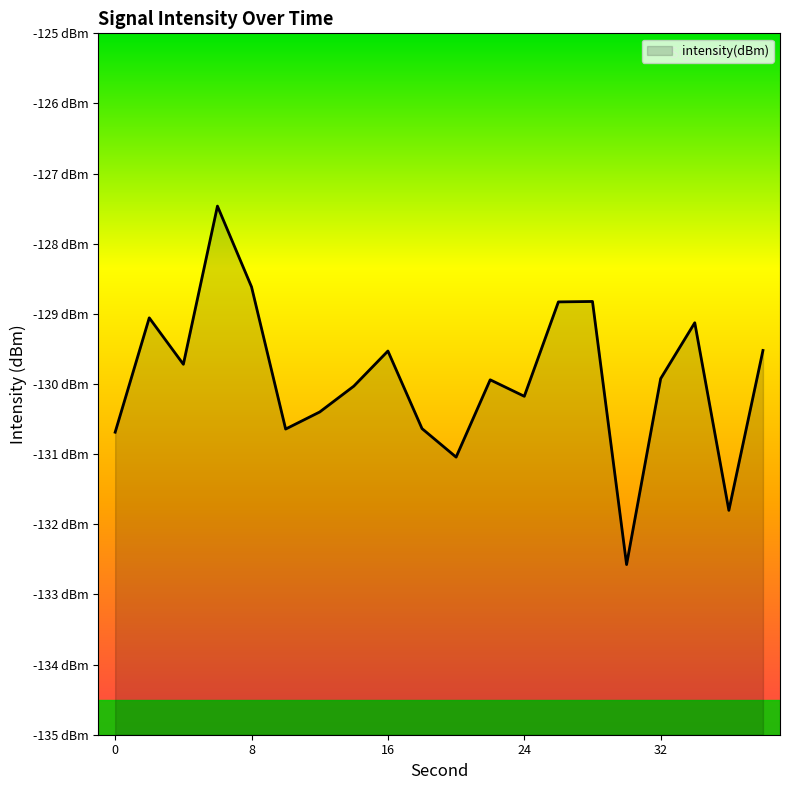

What is the smallest value displayed?

-132.6